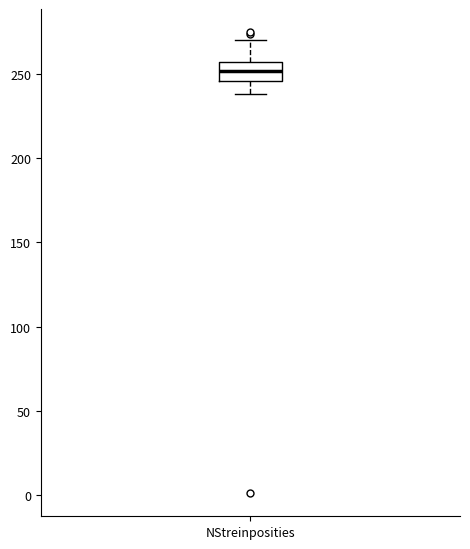

Transcribe this box plot: give where the median line is, the range the box spans, and where the two whiskers end, as read against the y-axis. The values are not printed on the chart, so give them approximately, as read against the axis.

median 250, box 245 to 255, whiskers 240 to 270